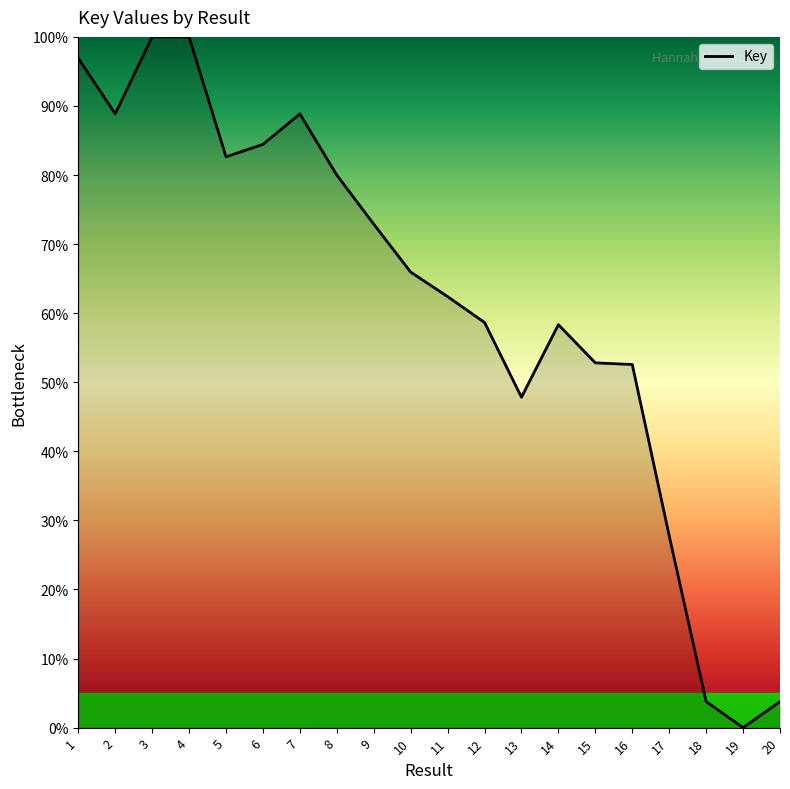

How many values exceed 65?

10